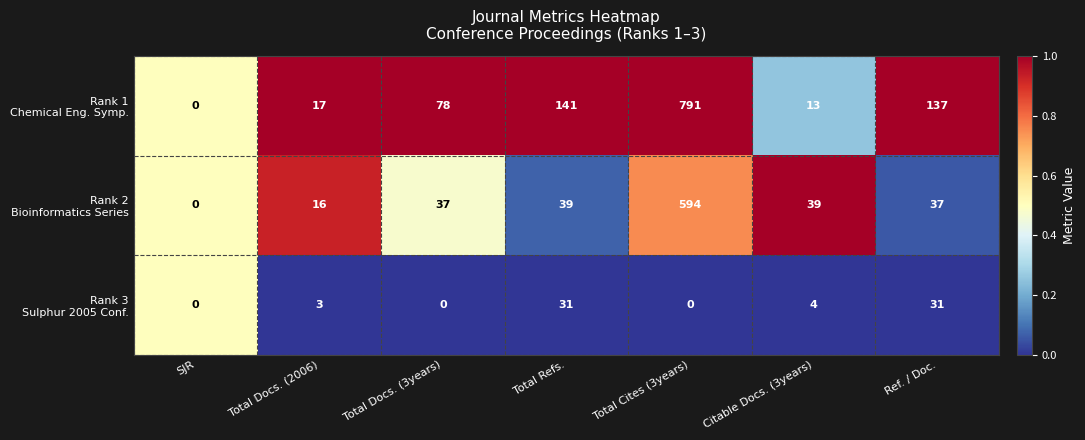

Which category has the highest value across all series?

Total Cites (3years)